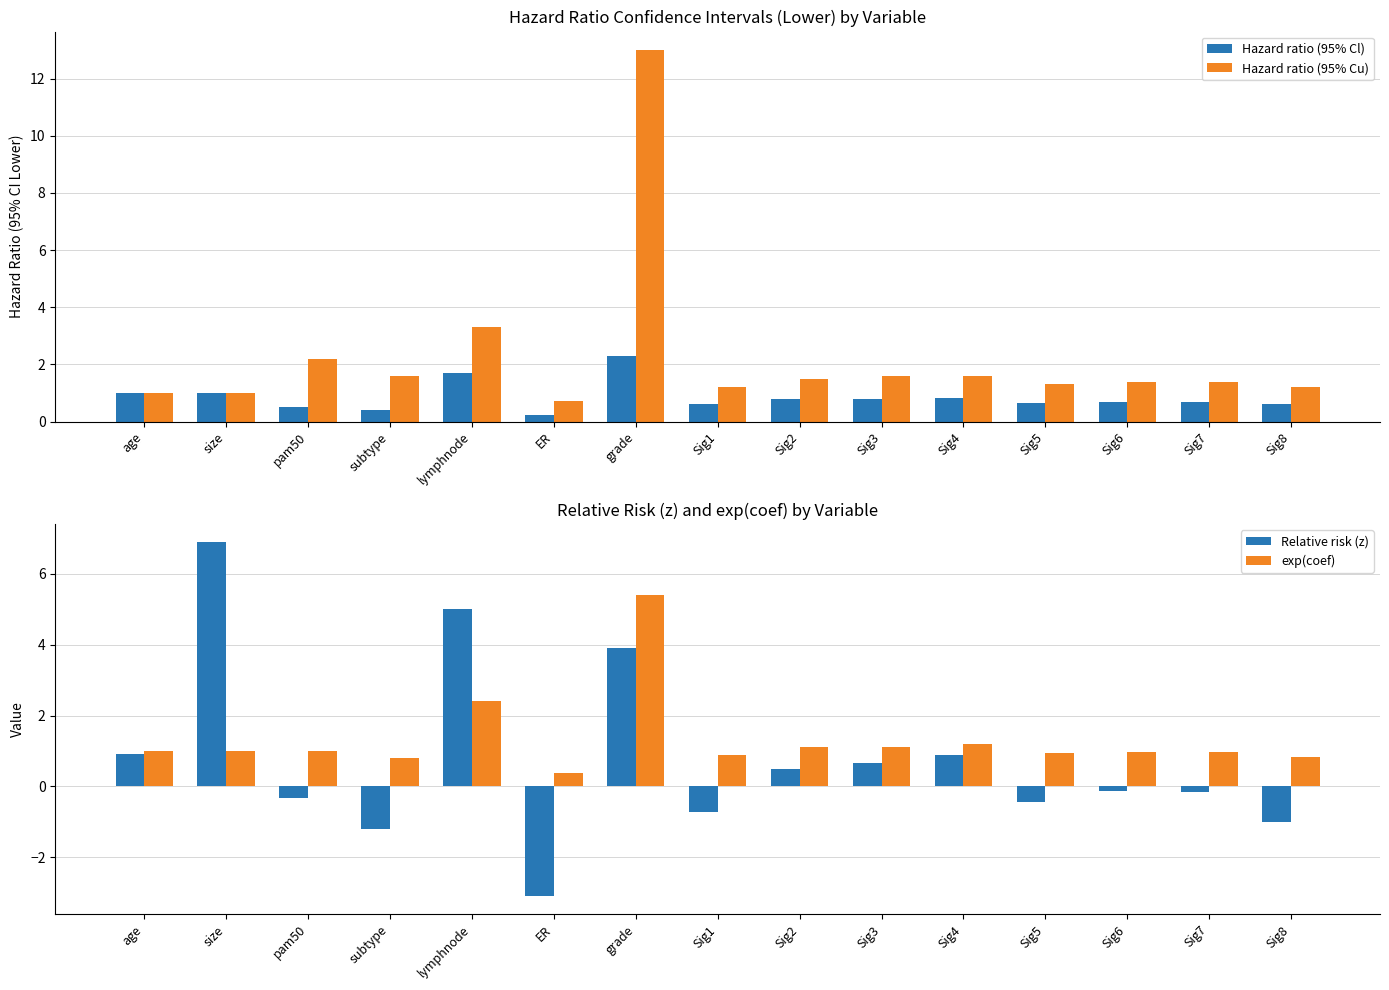

Does the chart contain any negative values?

Yes